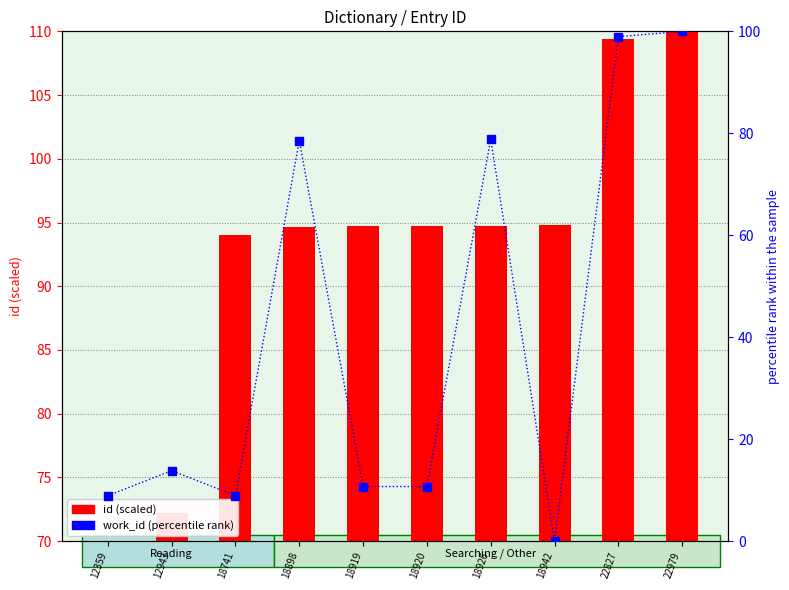

Which series reaches the maximum Y coordinate?

id (scaled)